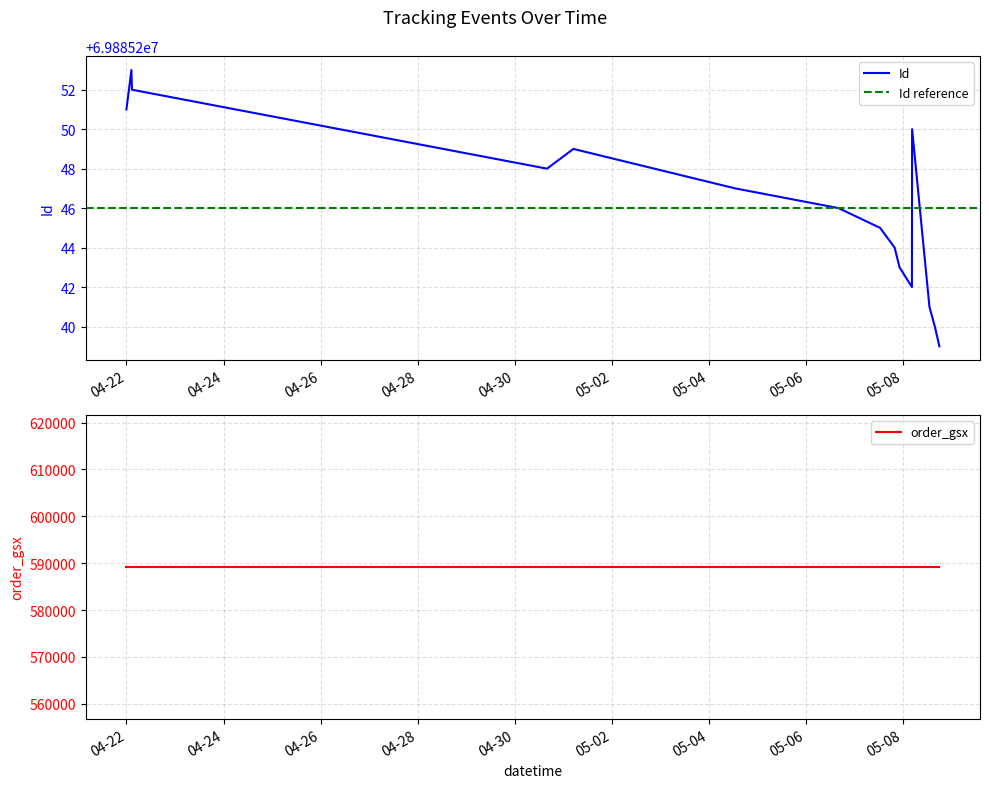

What is the spread (max minus min) of values at 2025-05-08 17:57:00?

69296000